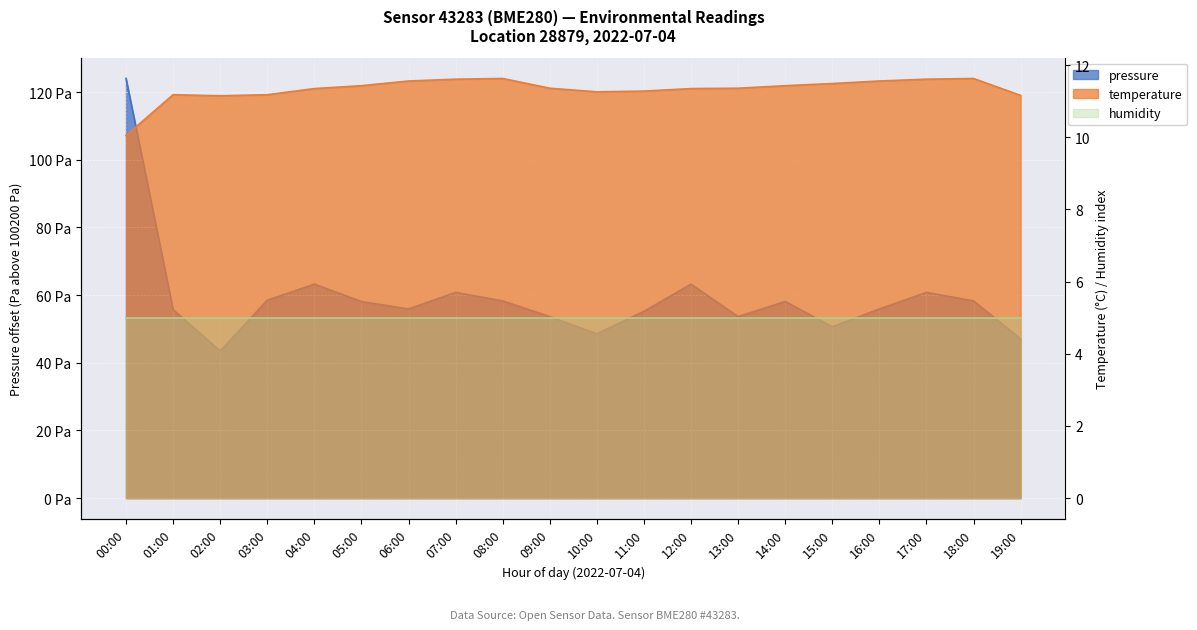

At which label does temperature first exceed 11?

01:00